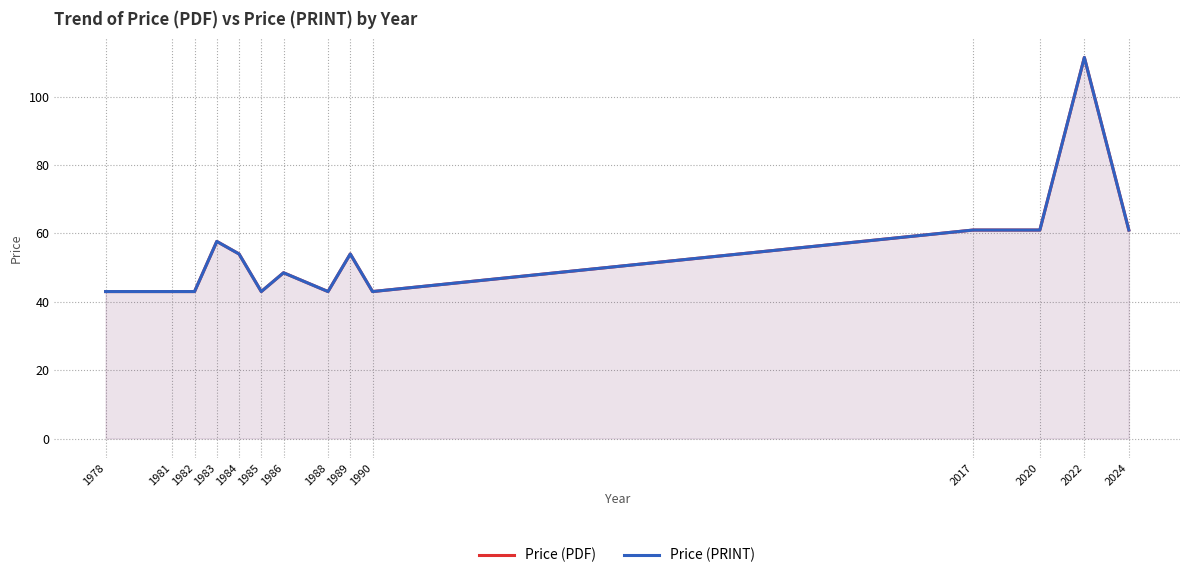

Does the chart have visible grid lines?

Yes